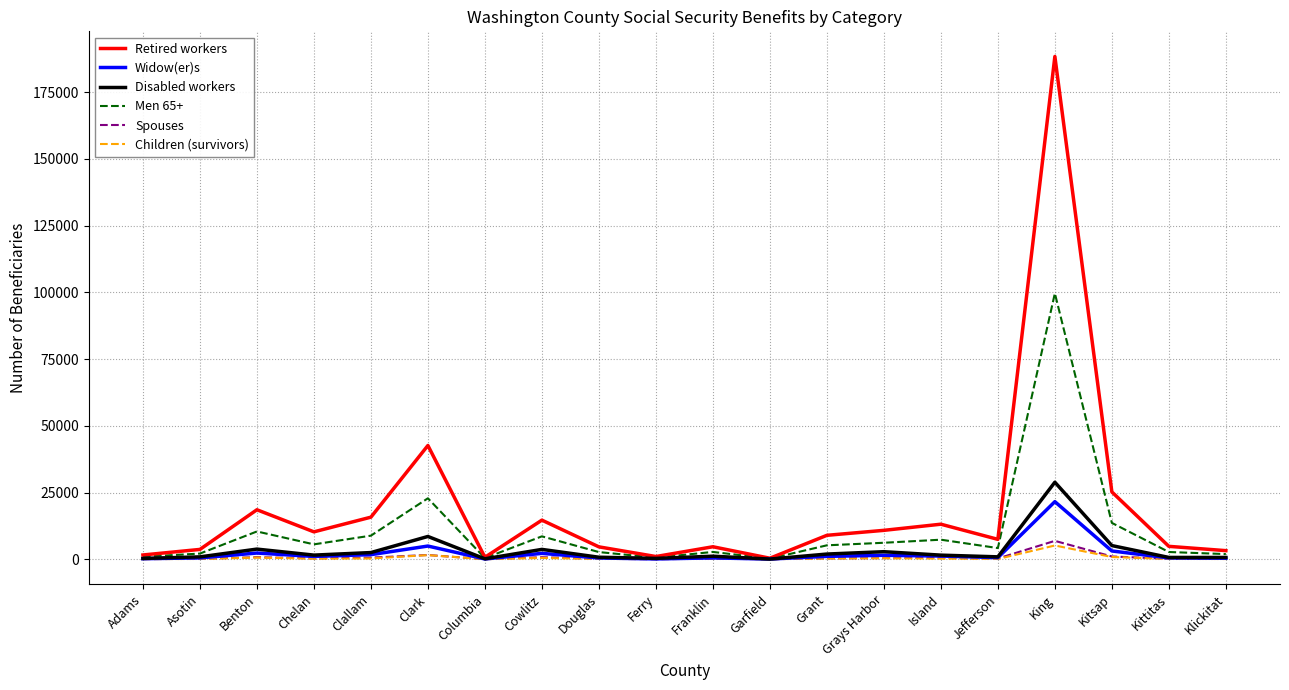

Which series has the widest spread of values?

Retired workers